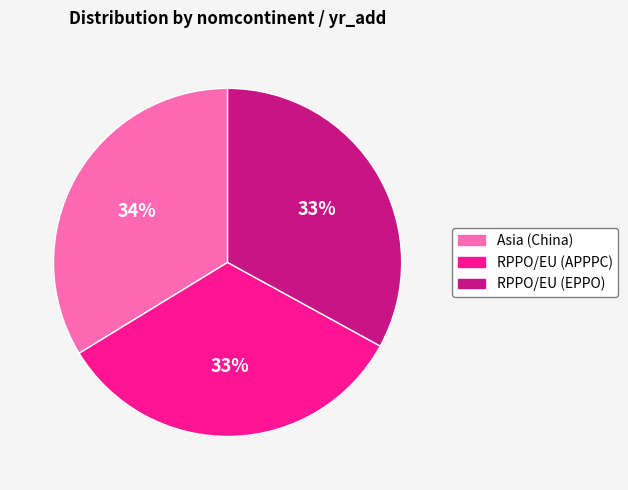

Combined, do RPPO/EU (EPPO) and RPPO/EU (APPPC) account for over 50%?

Yes